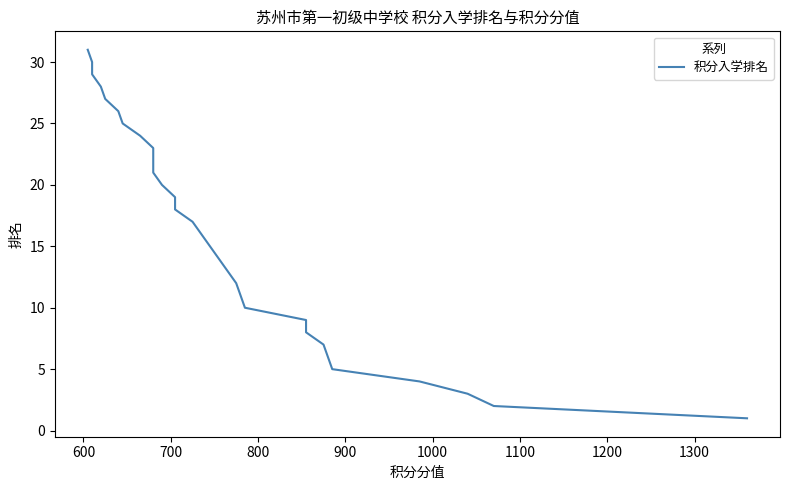

What is the average value?

16